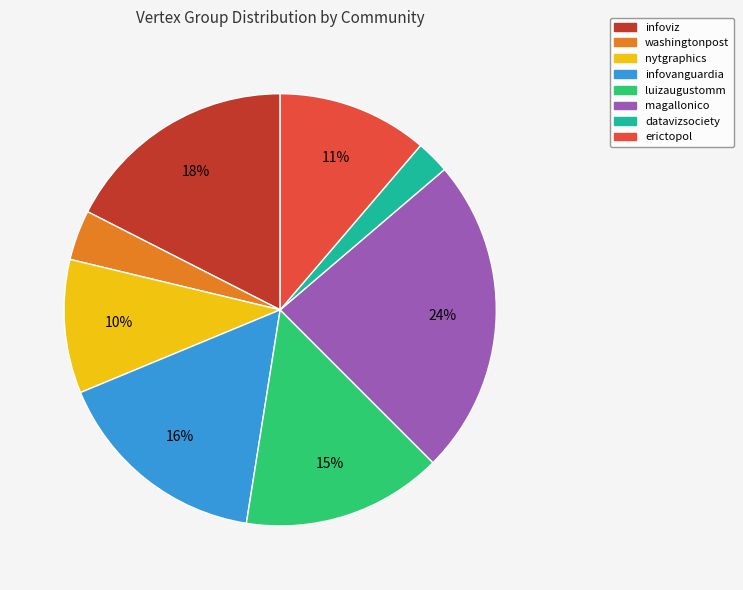

How many slices are in this pie chart?

8